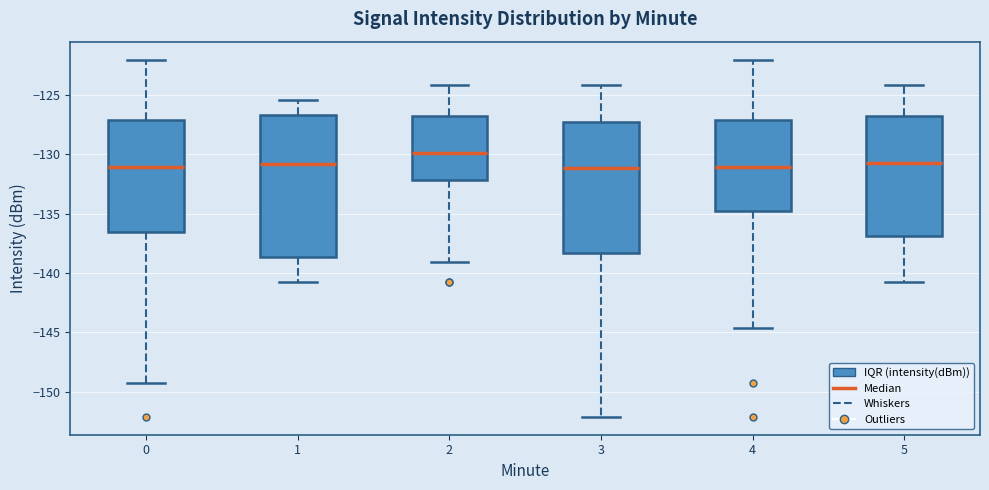

Reading left to right, transcribe this box plot: for each box, give where its median line is, the range the box spans, and where its two whiskers end, as read against the y-axis. The values are not printed on the chart, so give them approximately, as read against the axis.

0: median -131.0, box -136.5 to -127.0, whiskers -149.5 to -122.0
1: median -131.0, box -138.5 to -126.5, whiskers -141.0 to -125.5
2: median -130.0, box -132.0 to -127.0, whiskers -139.0 to -124.0
3: median -131.0, box -138.5 to -127.5, whiskers -152.0 to -124.0
4: median -131.0, box -135.0 to -127.0, whiskers -144.5 to -122.0
5: median -130.5, box -137.0 to -126.5, whiskers -141.0 to -124.0